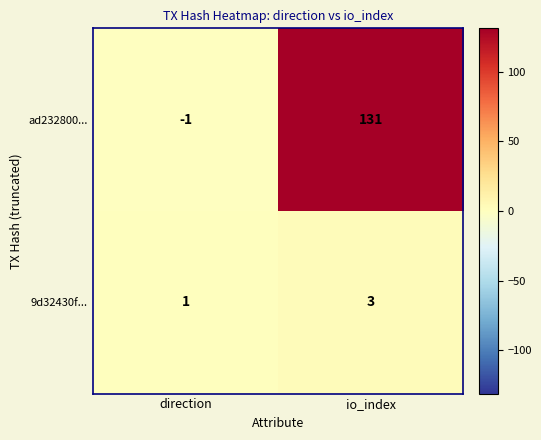

Rank the series by their average value, from highest to lowest.

ad232800..., 9d32430f...